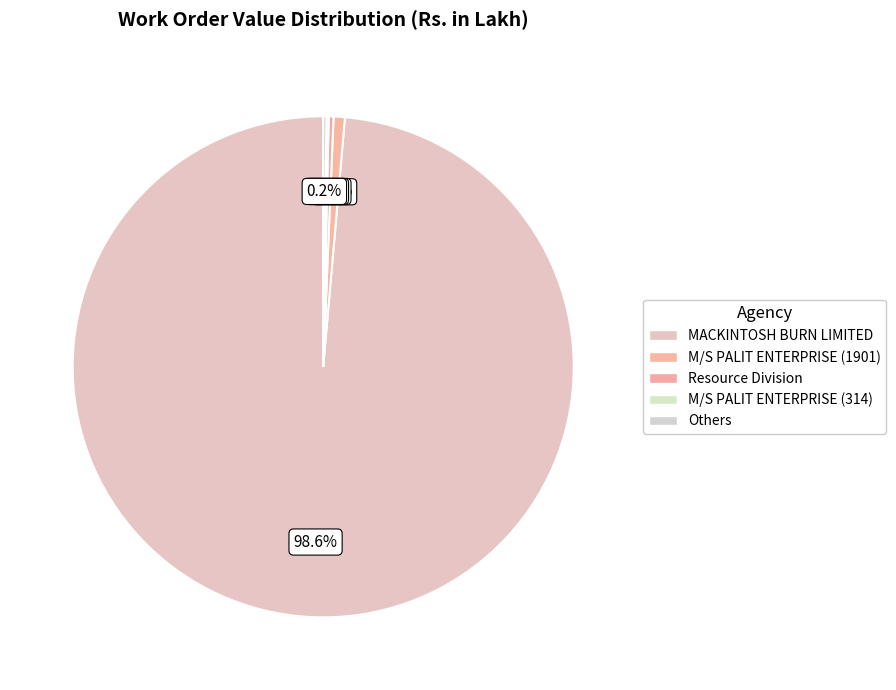

True or false: MACKINTOSH BURN LIMITED accounts for 99% of the total.

True